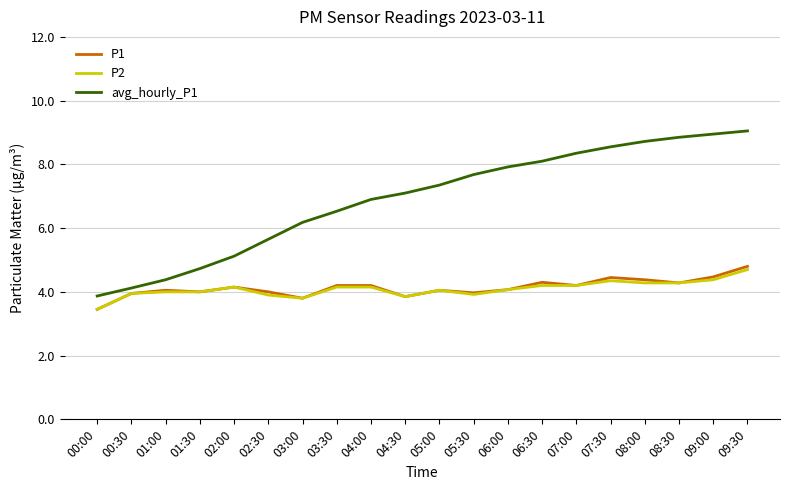

How many lines are shown in the chart?

3